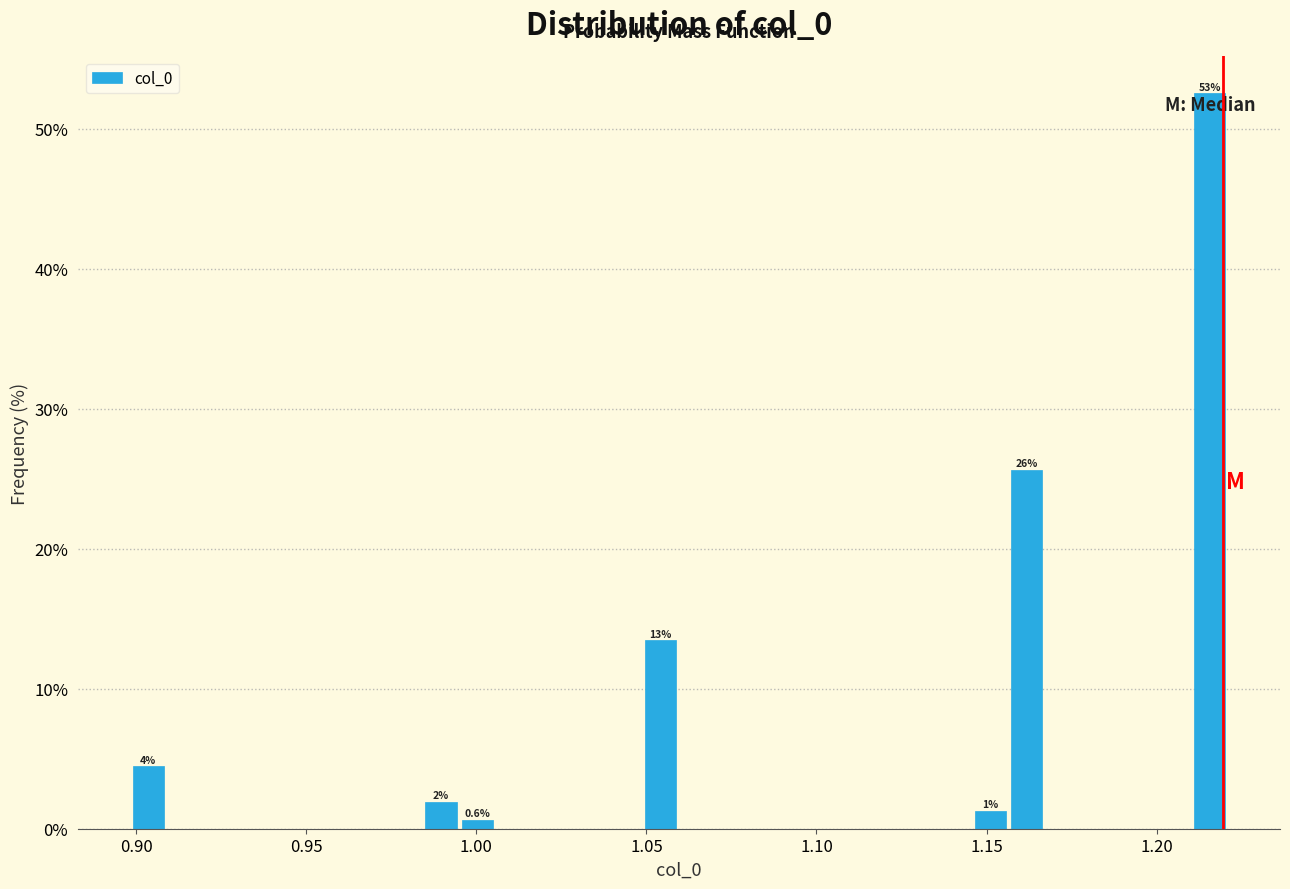

Around what value on the x-axis is the tallest bar? Give the approximate position of its centre, as read against the axis.

1.215